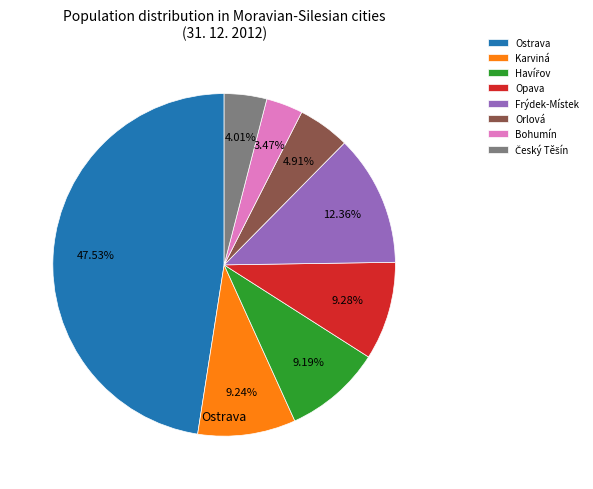

To the nearest percent, what is the average slice percentage?

12%